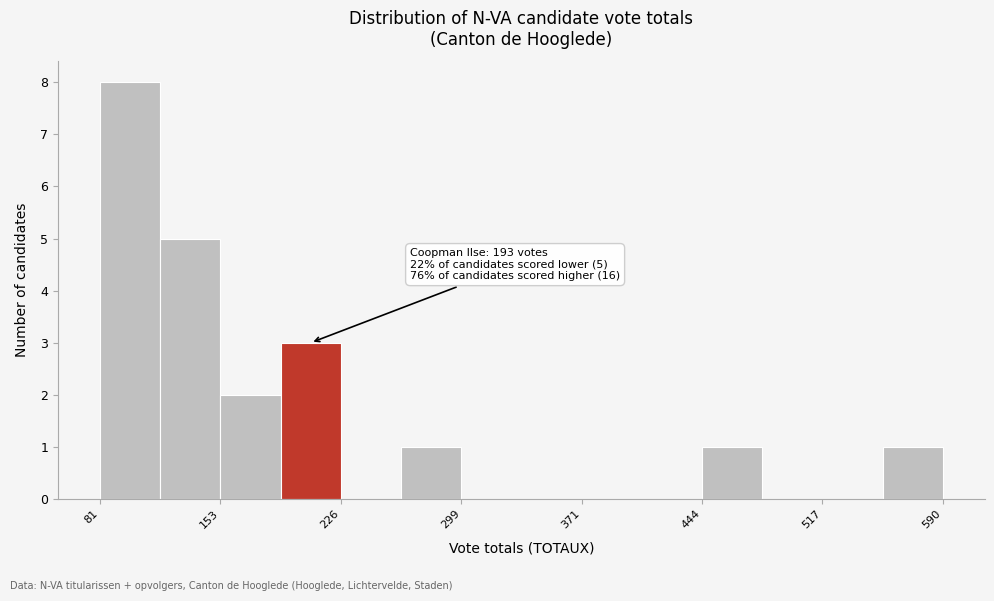

Around what value on the x-axis is the tallest bar? Give the approximate position of its centre, as read against the axis.

100